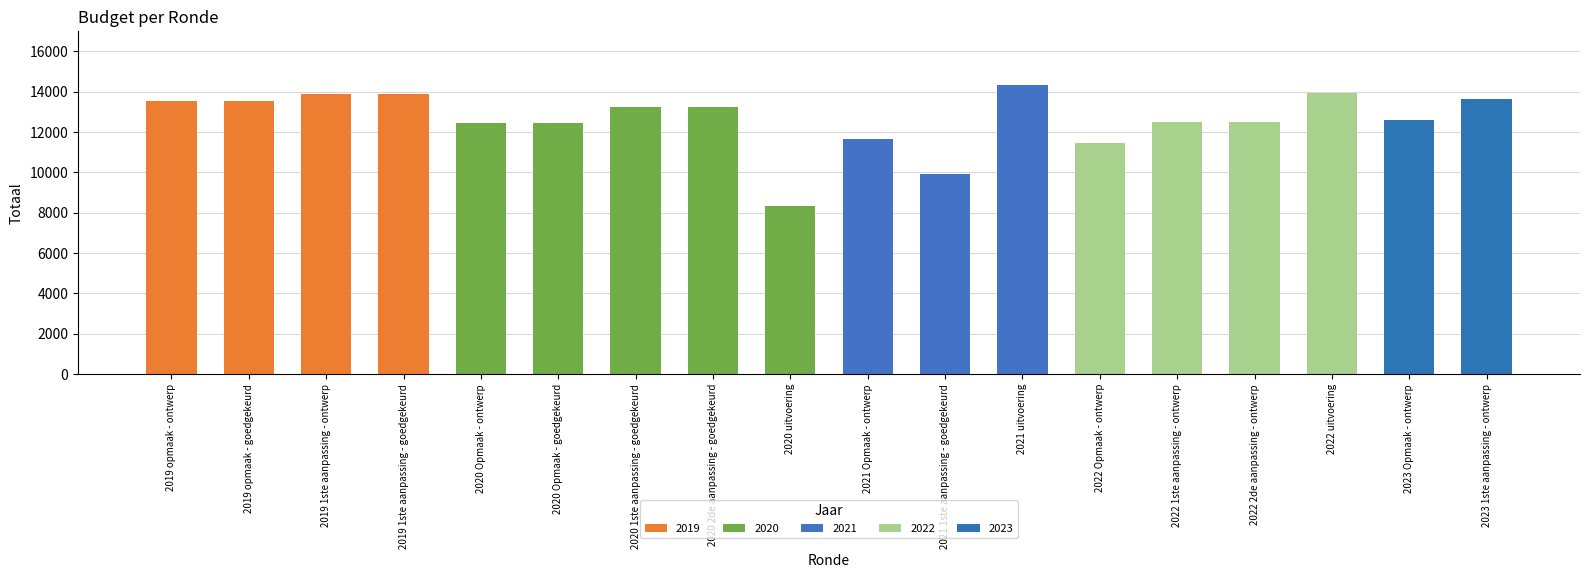

The chart shows a value of 13550 at 2019 opmaak - goedgekeurd. True or false?

True